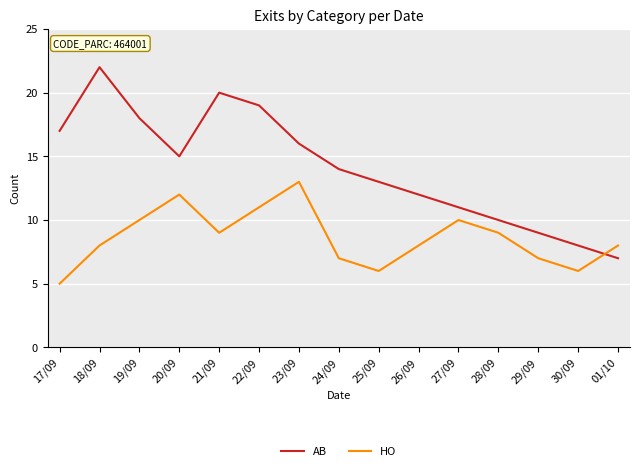

After their last crossing, which series has the higher values: HO or AB?

HO